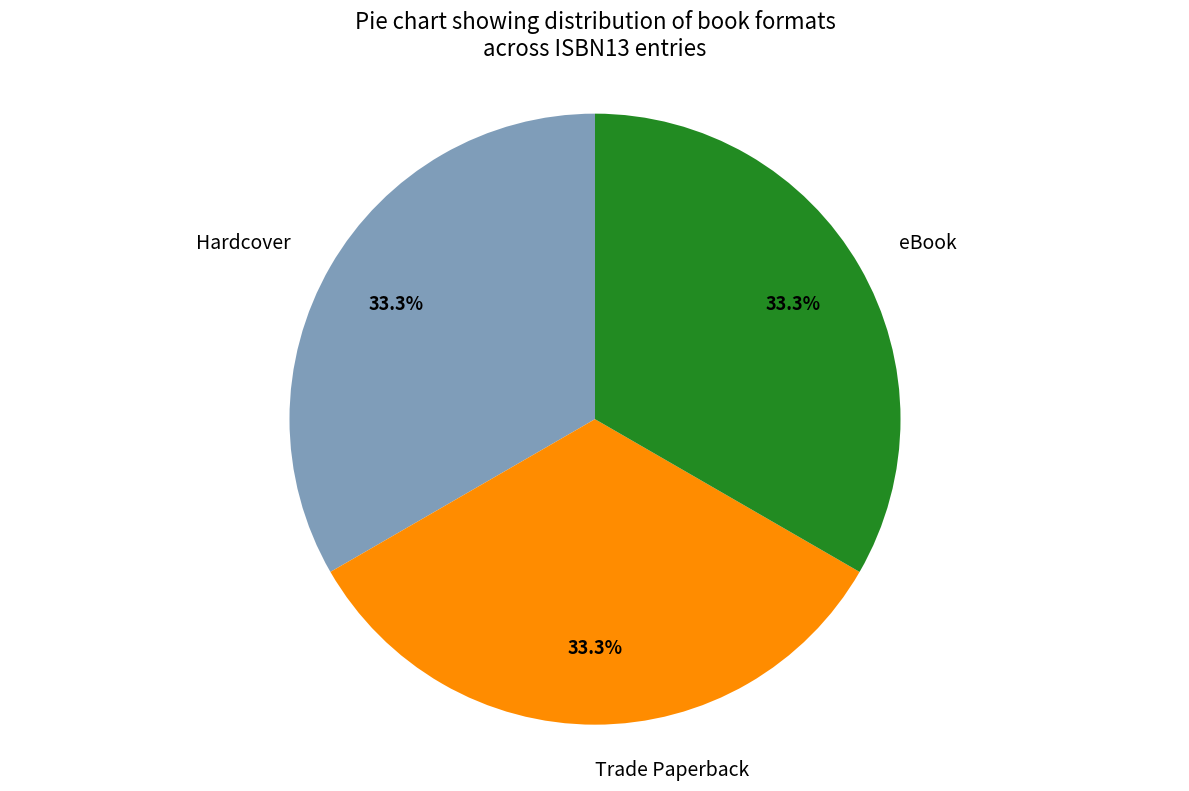

Is there any slice that represents more than half of the pie?

No